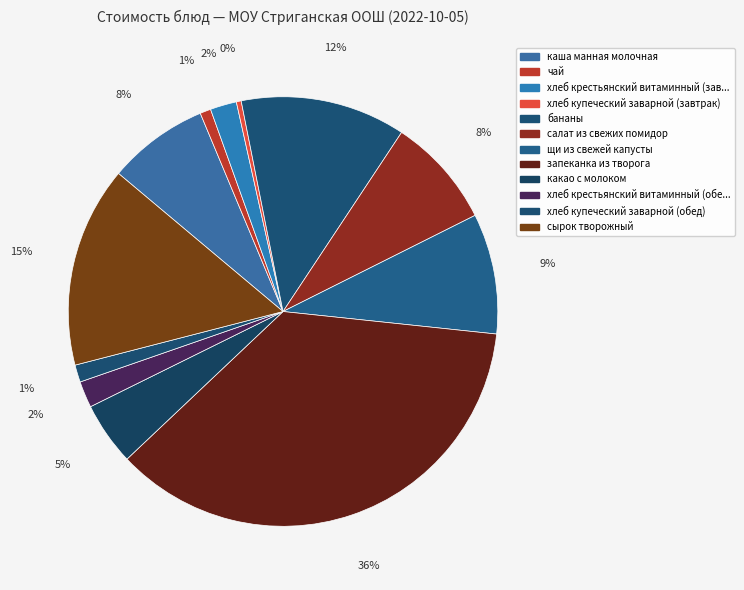

Count the number of slices in the pie.

12